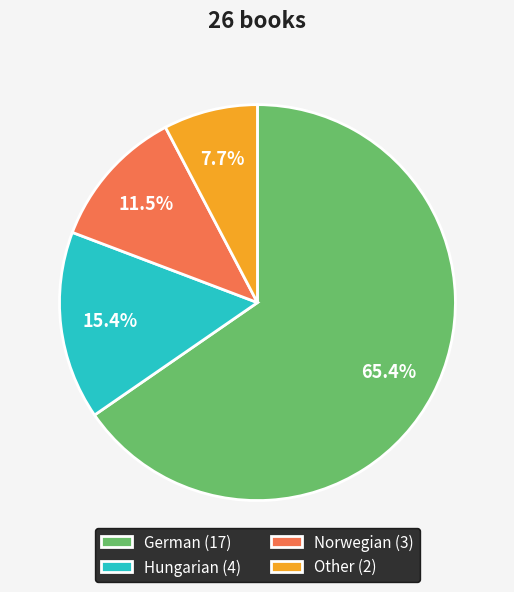

To the nearest percent, what portion does German represent?

65%